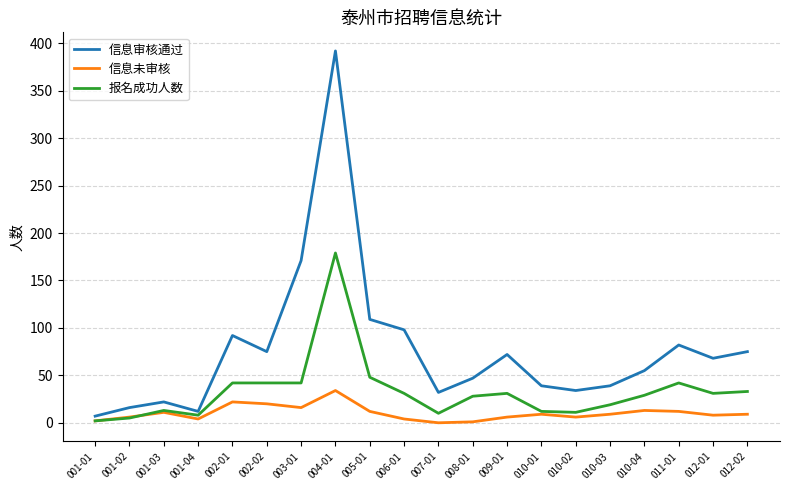

Does the chart display data point markers on the line(s)?

No